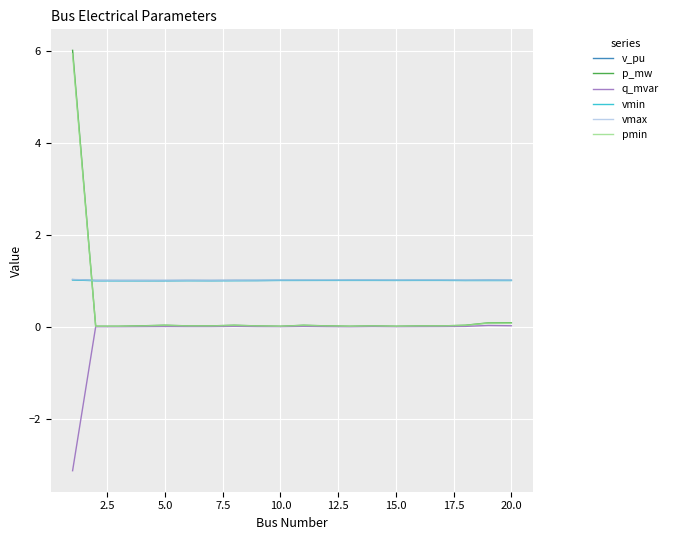

What is the average value of the vmax series?

1.0